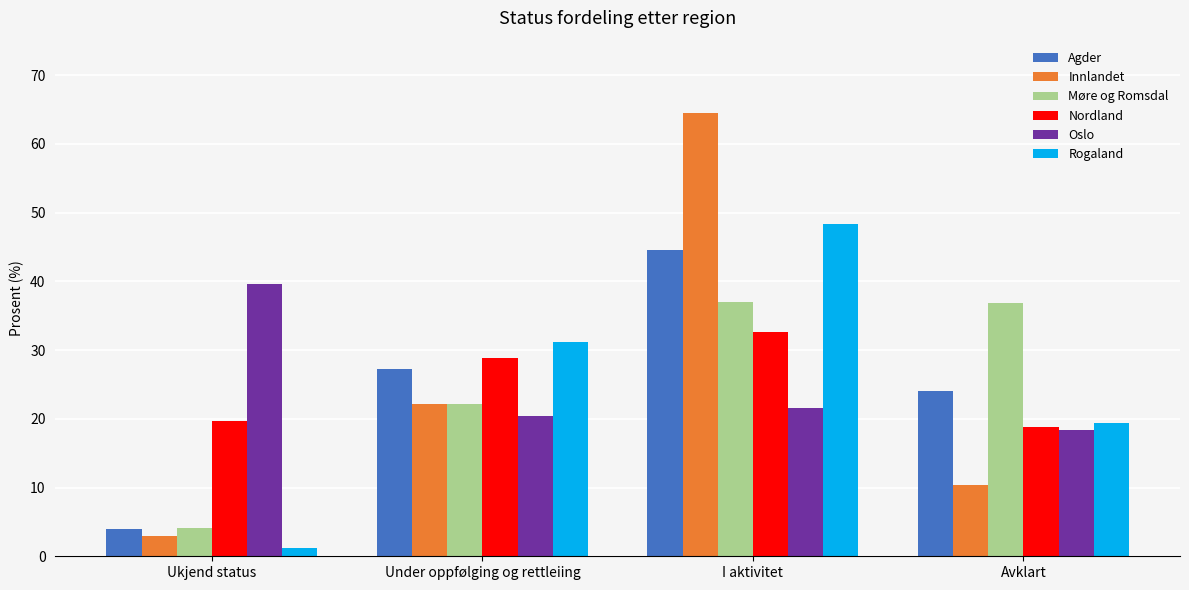

What is the approximate value of Rogaland at Under oppfølging og rettleiing?

31.1